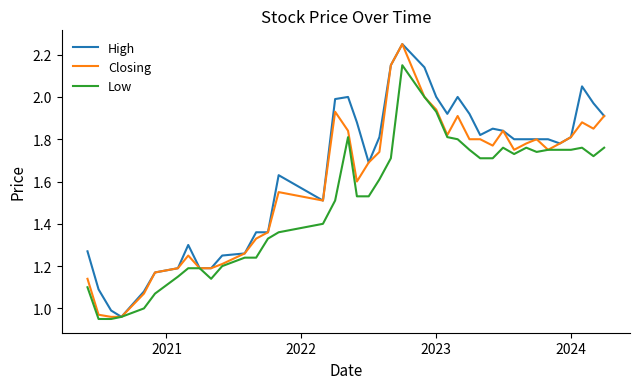

List the series in order of their overall mean, lowest first.

Low, Closing, High